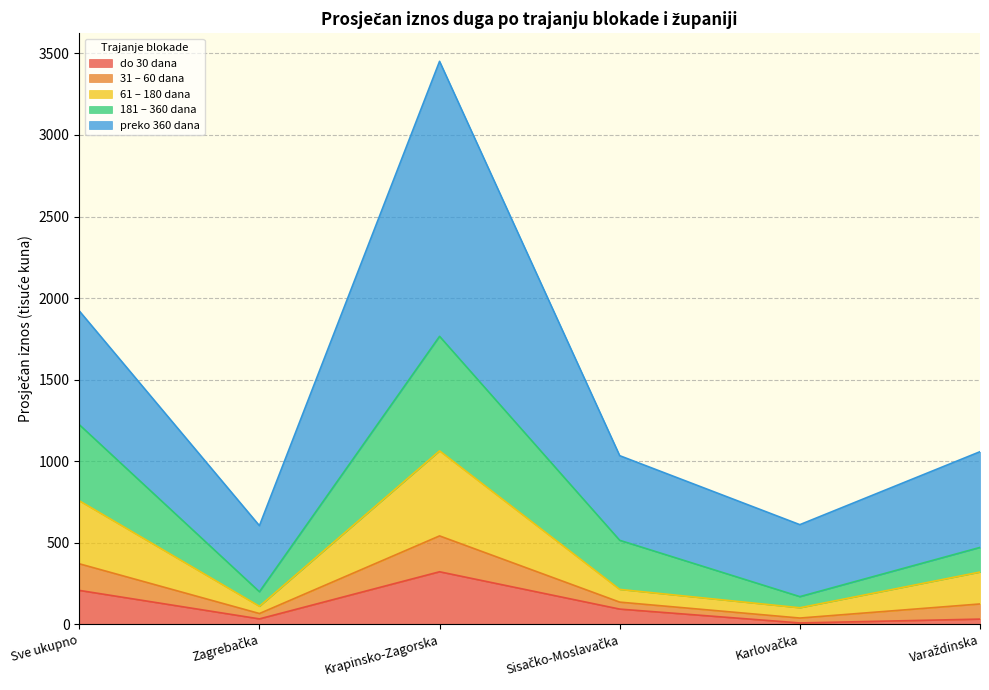

At which category does the chart reach its peak across all series?

Krapinsko-Zagorska